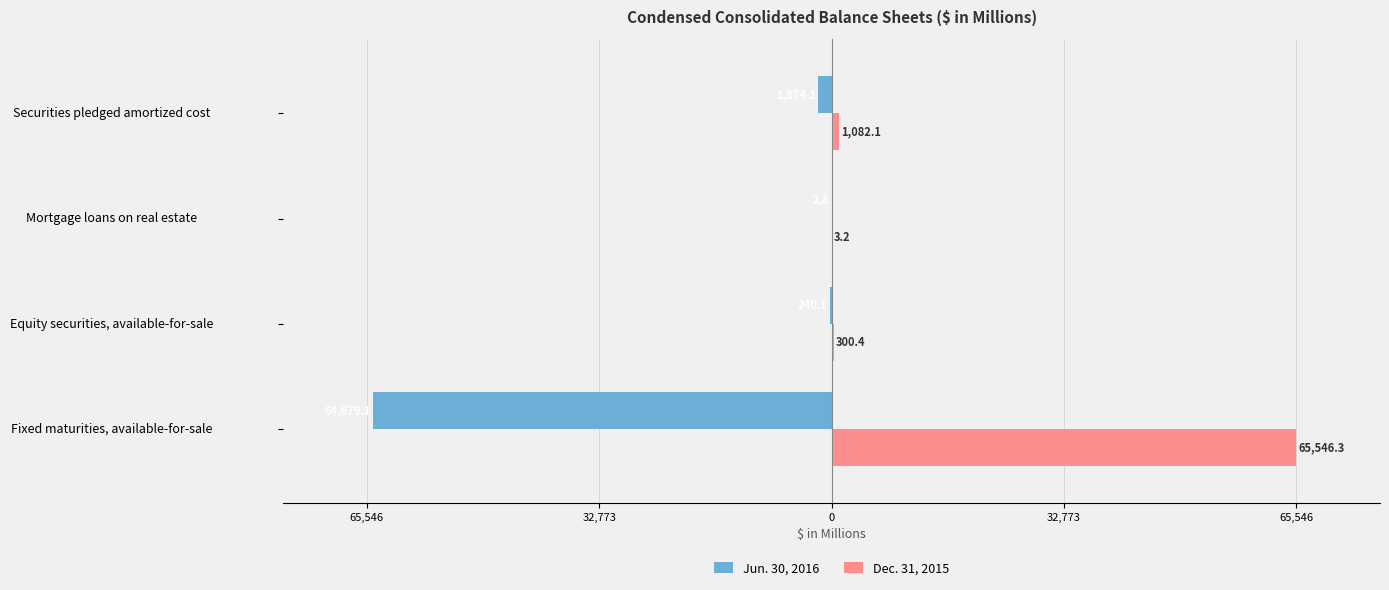

True or false: Jun. 30, 2016 has a value of -2.8 at Mortgage loans on real estate.

True